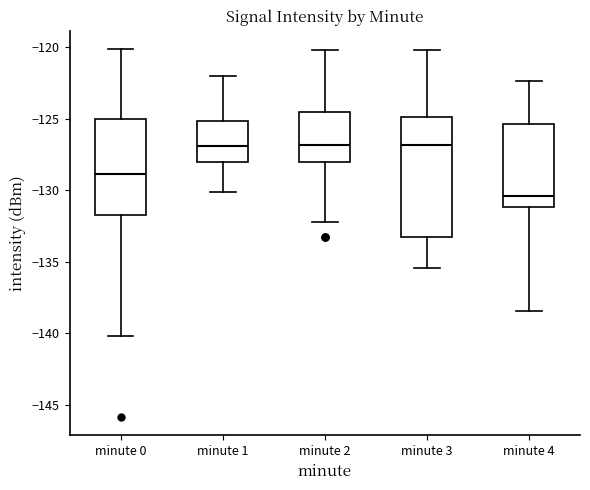

Reading left to right, transcribe this box plot: for each box, give where its median line is, the range the box spans, and where its two whiskers end, as read against the y-axis. The values are not printed on the chart, so give them approximately, as read against the axis.

minute 0: median -129.0, box -132.0 to -125.0, whiskers -140.0 to -120.0
minute 1: median -127.0, box -128.0 to -125.0, whiskers -130.0 to -122.0
minute 2: median -127.0, box -128.0 to -124.5, whiskers -132.0 to -120.0
minute 3: median -127.0, box -133.5 to -125.0, whiskers -135.5 to -120.0
minute 4: median -130.5, box -131.0 to -125.5, whiskers -138.5 to -122.5